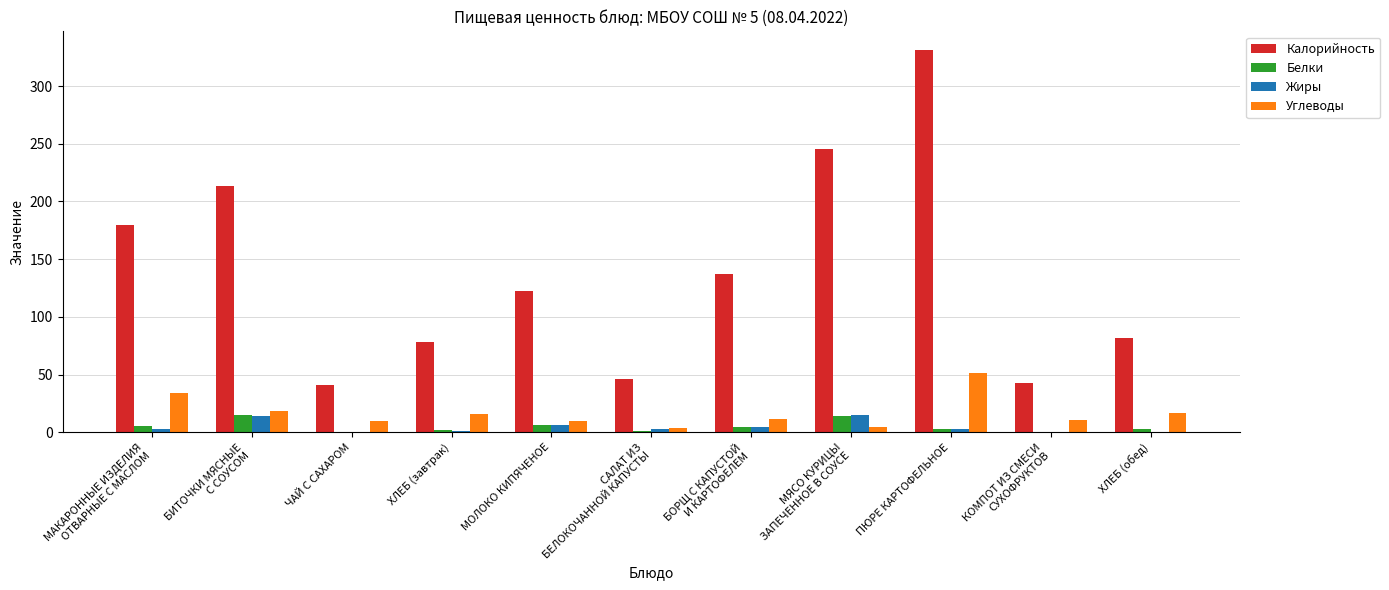

Which series has the largest total across all categories?

Калорийность